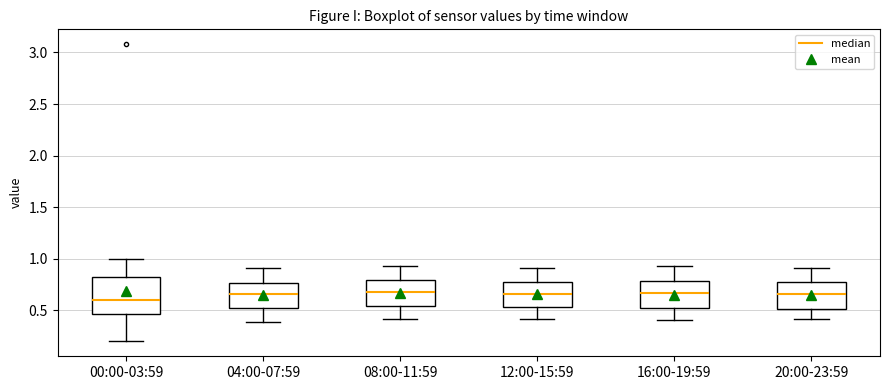

Reading left to right, read every box against the y-axis: the position of its median line, the range the box covers, and the ends of its whiskers. The values are not printed on the chart, so give them approximately, as read against the axis.

00:00-03:59: median 0.60, box 0.45 to 0.85, whiskers 0.20 to 1.00
04:00-07:59: median 0.65, box 0.55 to 0.75, whiskers 0.40 to 0.90
08:00-11:59: median 0.70, box 0.55 to 0.80, whiskers 0.40 to 0.95
12:00-15:59: median 0.65, box 0.55 to 0.80, whiskers 0.40 to 0.90
16:00-19:59: median 0.65, box 0.55 to 0.80, whiskers 0.40 to 0.95
20:00-23:59: median 0.65, box 0.50 to 0.80, whiskers 0.40 to 0.90